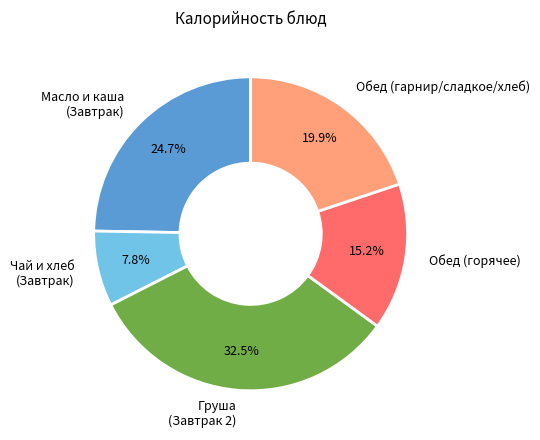

How much of the chart is everything except Масло и каша (Завтрак)?

75.3%